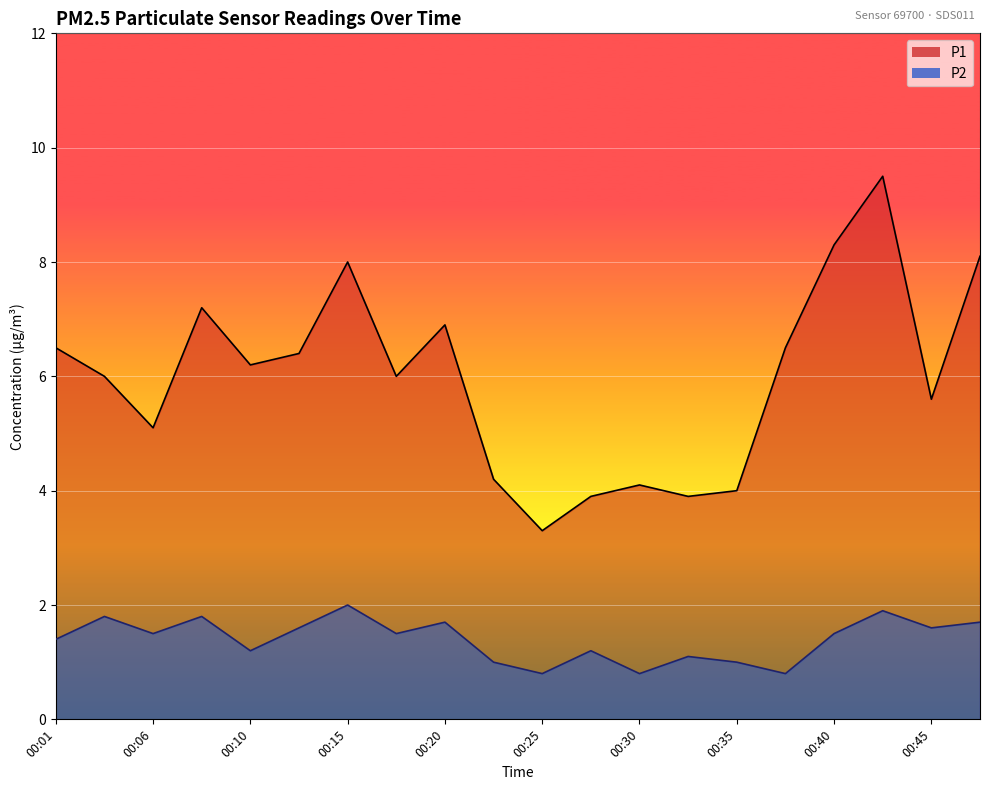

At which label is P1 closest to 6?

00:03